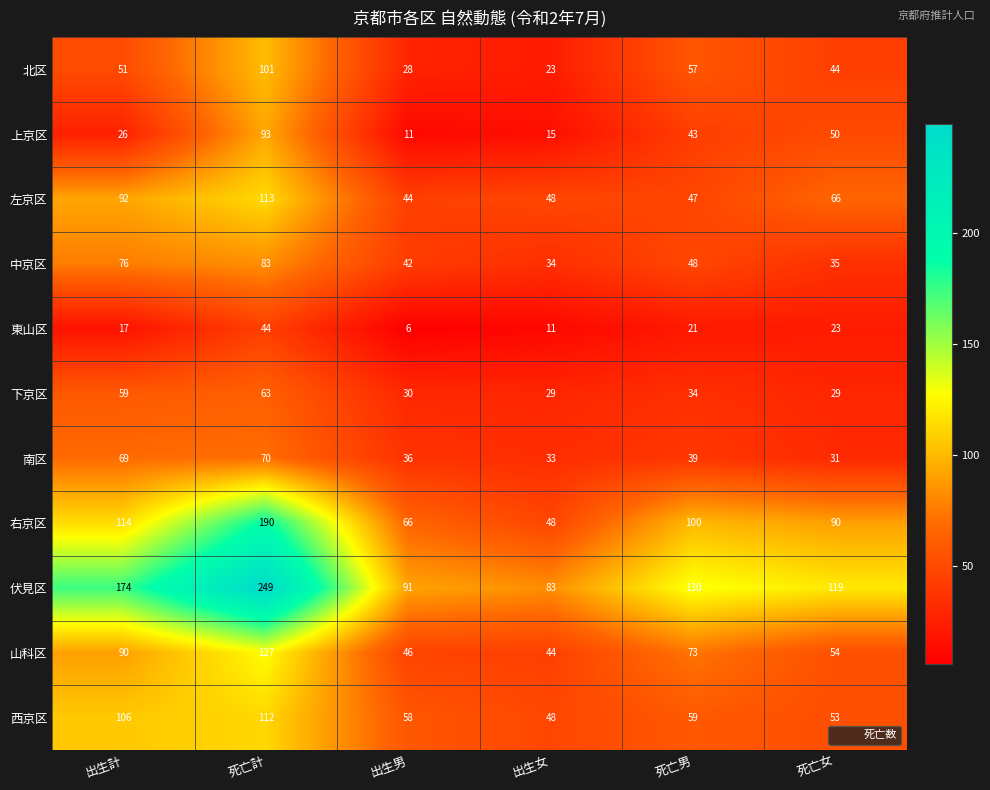

What is the spread (max minus min) of values at 死亡男?

109